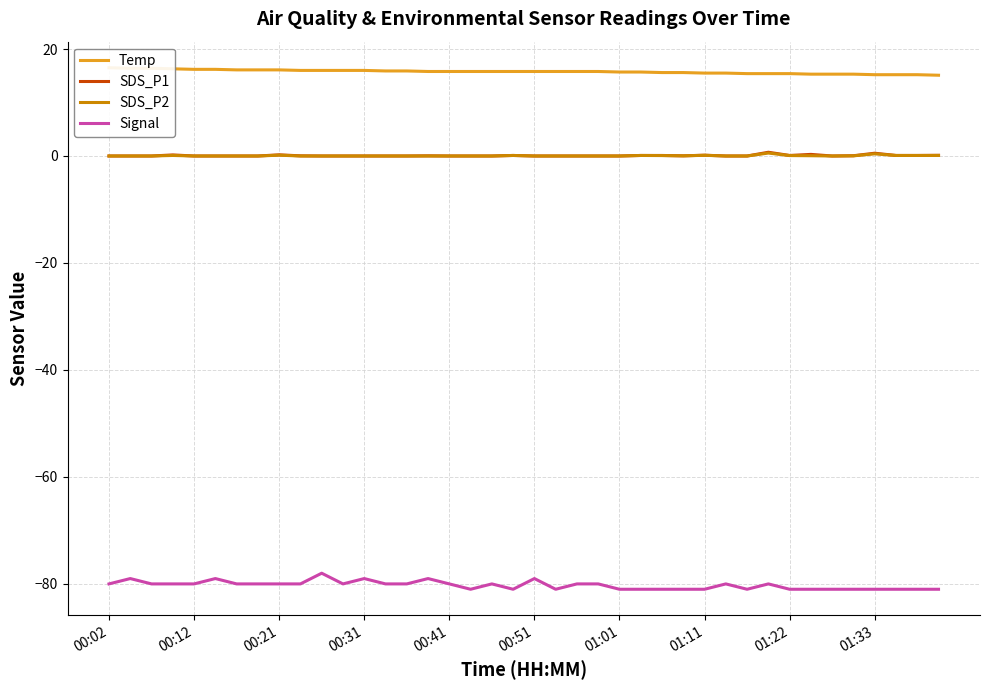

True or false: Signal and SDS_P1 cross at least once.

False